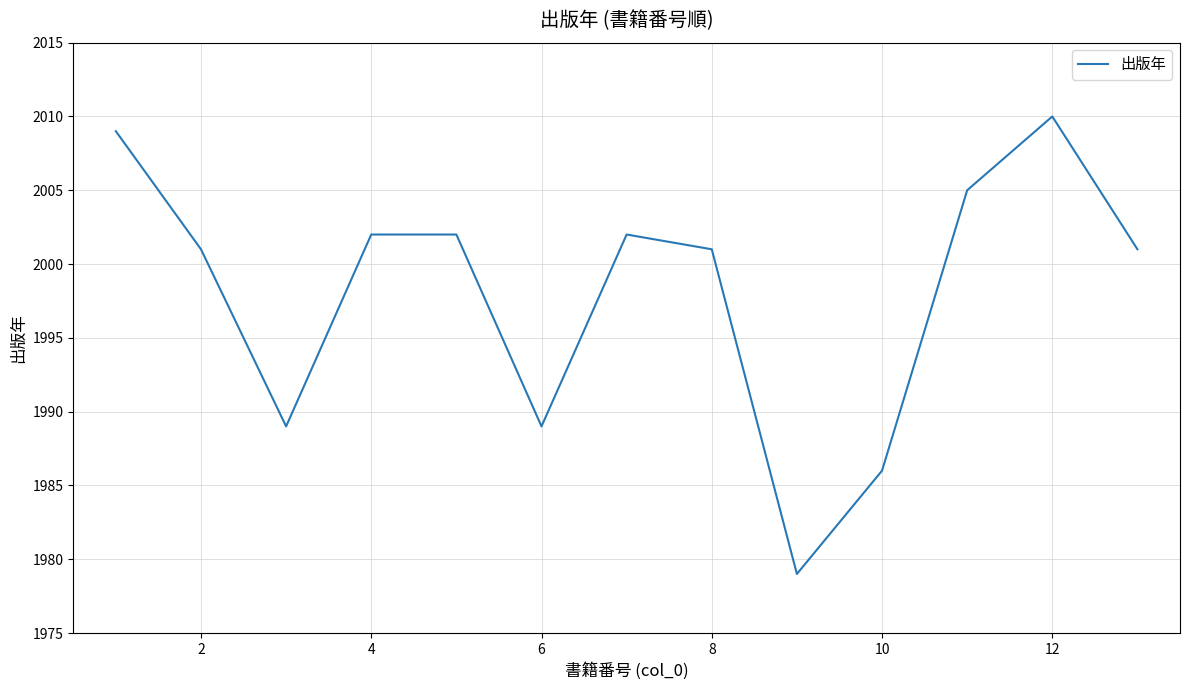

What is the difference between the maximum and minimum values?

31